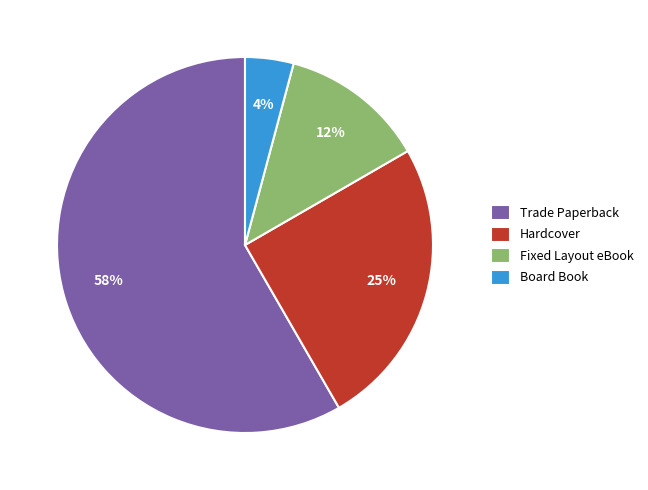

Which slice represents more than half of the pie?

Trade Paperback